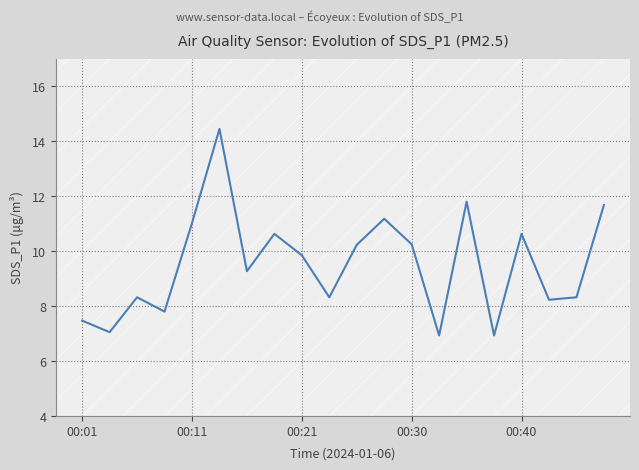

What is the average value?

9.5